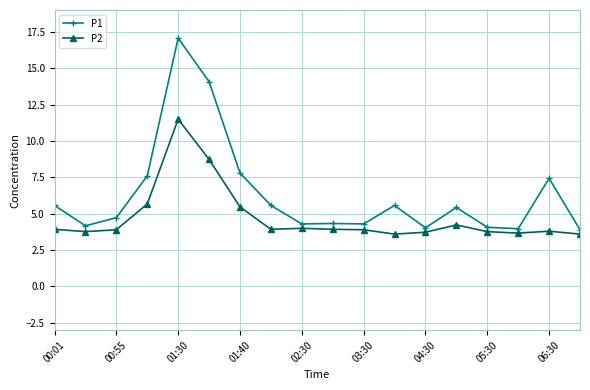

Which series has the widest spread of values?

P1